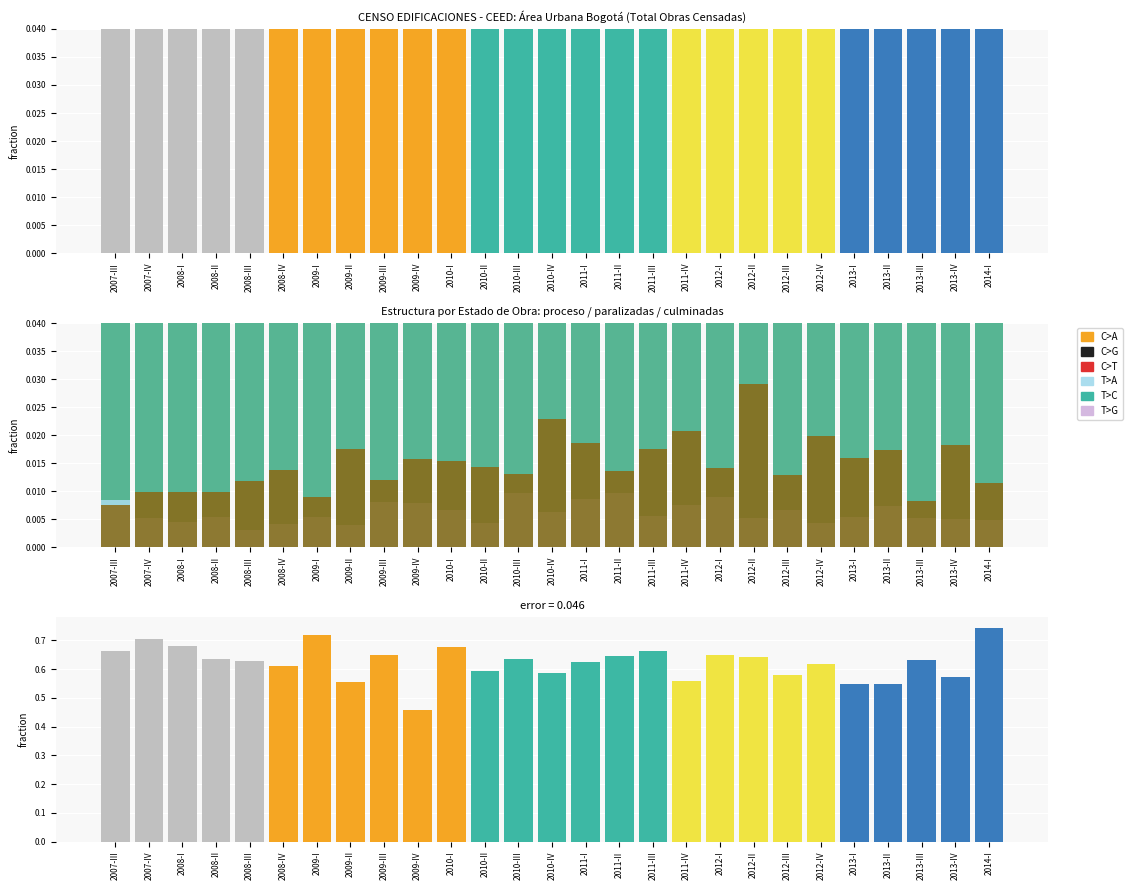

Reading right to left, transcribe all the data shown in this chart.

Obras culminadas: 0.1	0.1	0.1	0.1	0.1	0.1	0.1	0.1	0.1	0.1	0.1	0.1	0.1	0.1	0.1	0.1	0.1	0.2	0.1	0.1	0.1	0.1	0.1	0.1	0.1	0.1	0.1
Total proceso: 0.7	0.6	0.6	0.6	0.6	0.6	0.6	0.6	0.6	0.6	0.6	0.6	0.6	0.6	0.6	0.6	0.6	0.5	0.6	0.6	0.7	0.6	0.6	0.6	0.6	0.7	0.6
Total paralizadas: 0.1	0.1	0.1	0.1	0.1	0.1	0.1	0.1	0.1	0.1	0.1	0.1	0.1	0.1	0.1	0.1	0.1	0.1	0.1	0.1	0.1	0.1	0.1	0.1	0.1	0.1	0.1
Obras nuevas (proceso): 0.0	0.0	0.0	0.0	0.0	0.0	0.0	0.0	0.0	0.0	0.0	0.0	0.0	0.0	0.0	0.0	0.0	0.0	0.0	0.0	0.0	0.0	0.0	0.0	0.0	0.0	0.0
Obras nuevas (paral.): 0.0	0.0	0.0	0.0	0.0	0.0	0.0	0.0	0.0	0.0	0.0	0.0	0.0	0.0	0.0	0.0	0.0	0.0	0.0	0.0	0.0	0.0	0.0	0.0	0.0	0.0	0.0